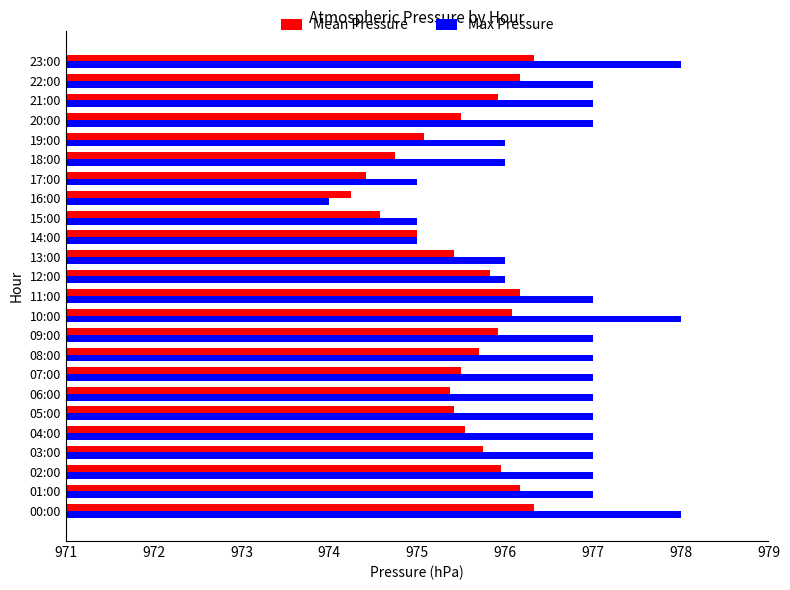

What is the minimum value for Max Pressure?

974.0